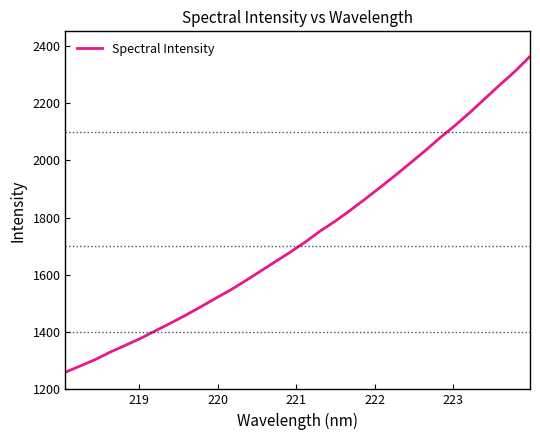

What is the greatest value displayed?

2362.4